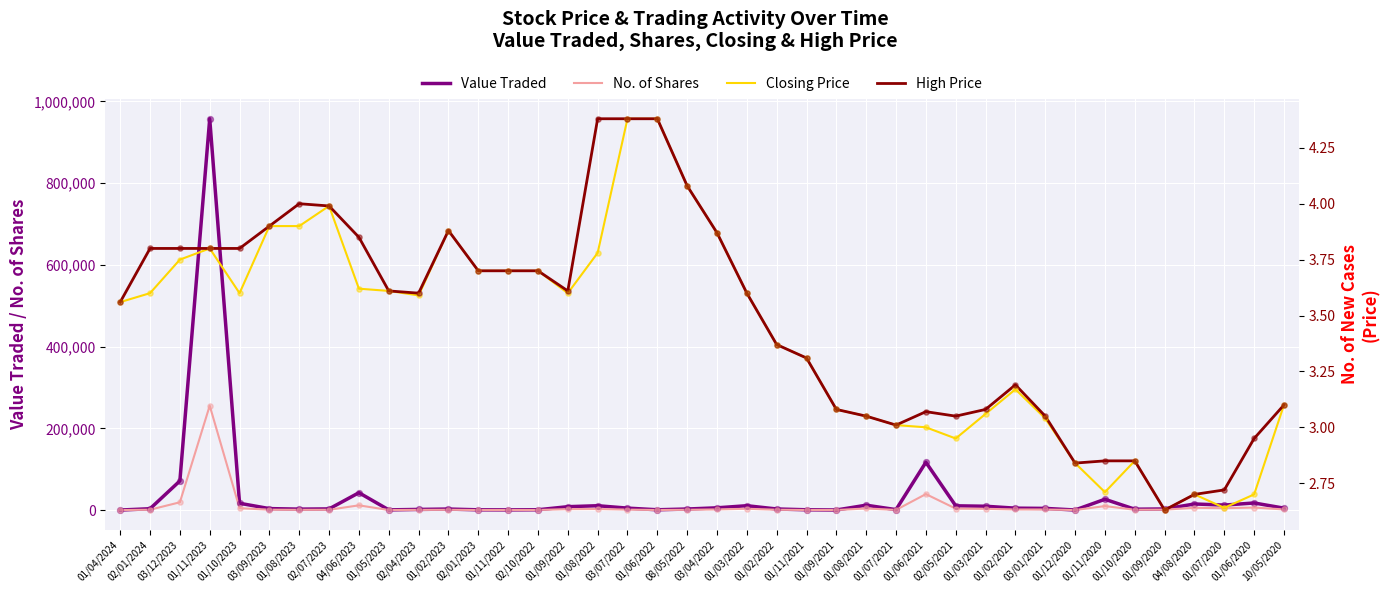

Which series has the largest total across all categories?

Value Traded